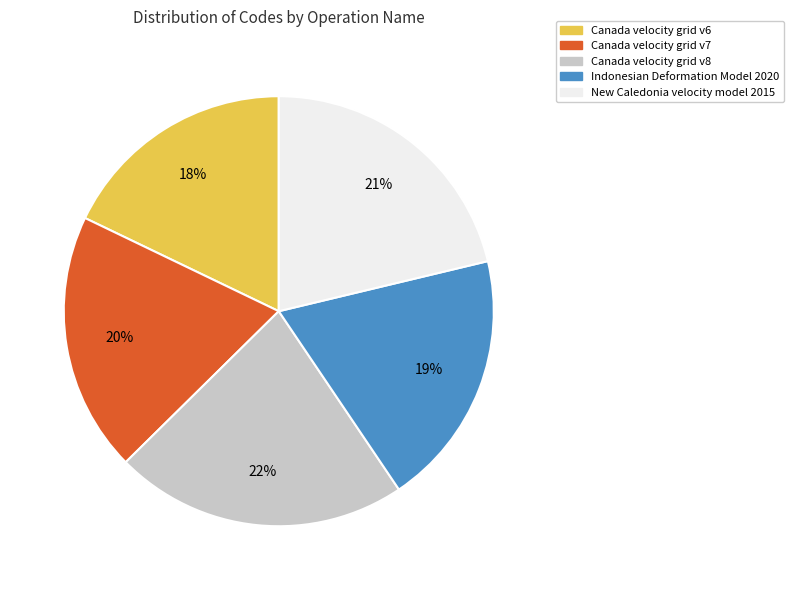

Which category has the smallest portion of the pie?

Canada velocity grid v6